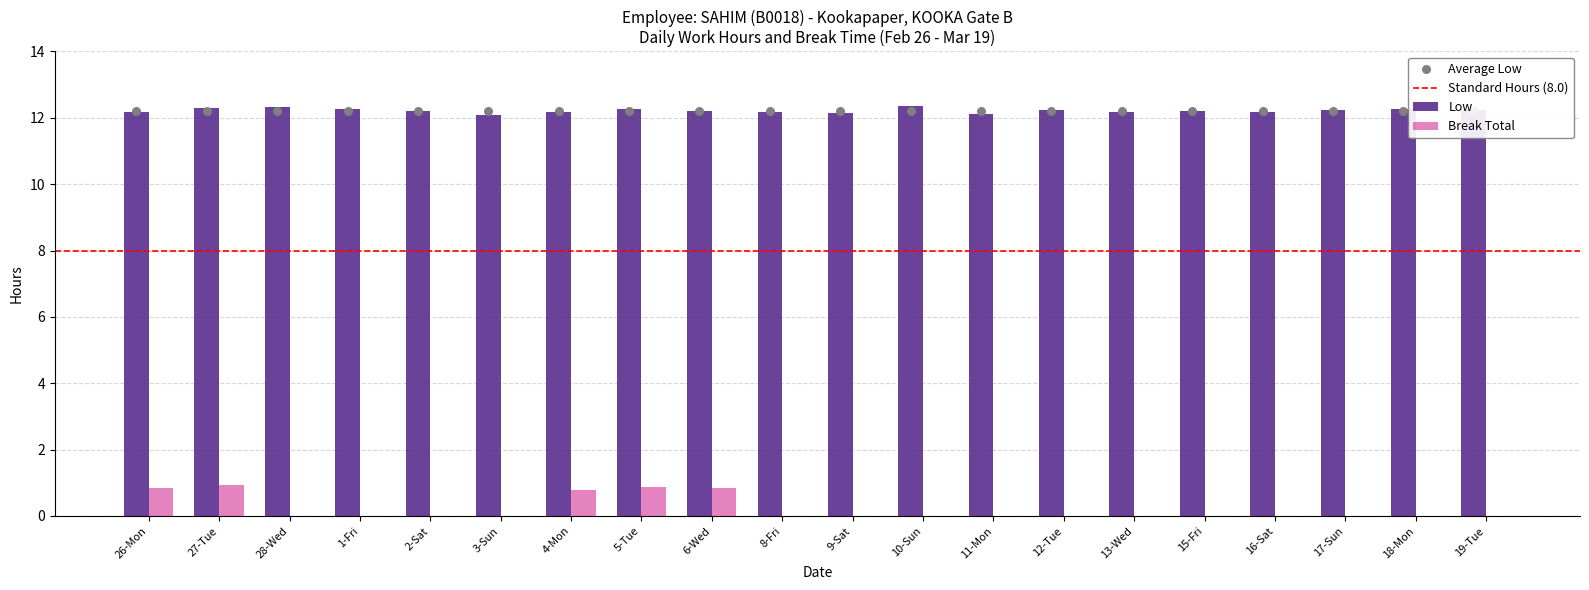

What is the total value across all series at 8-Fri?

12.2